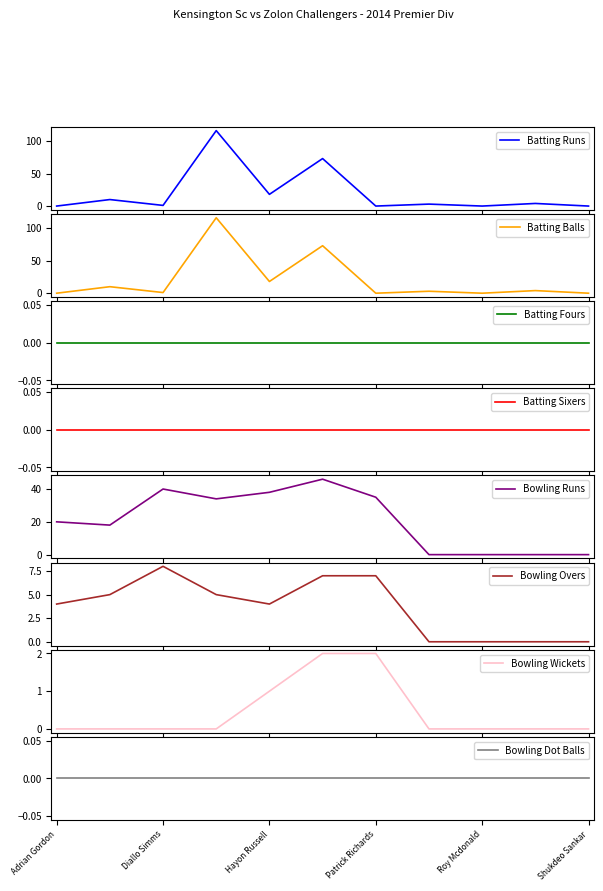

What is the highest value of the Batting Runs series?

116